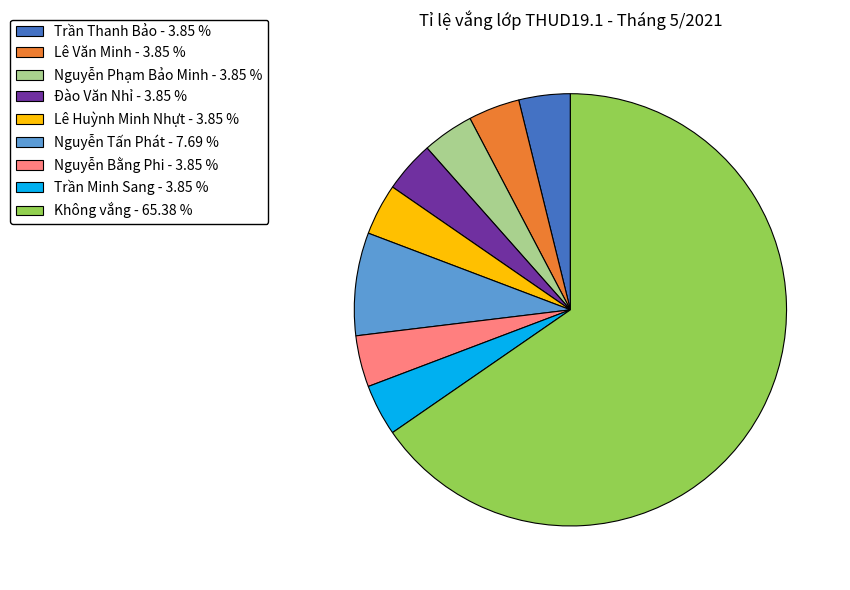

True or false: Nguyễn Bằng Phi accounts for 13% of the total.

False